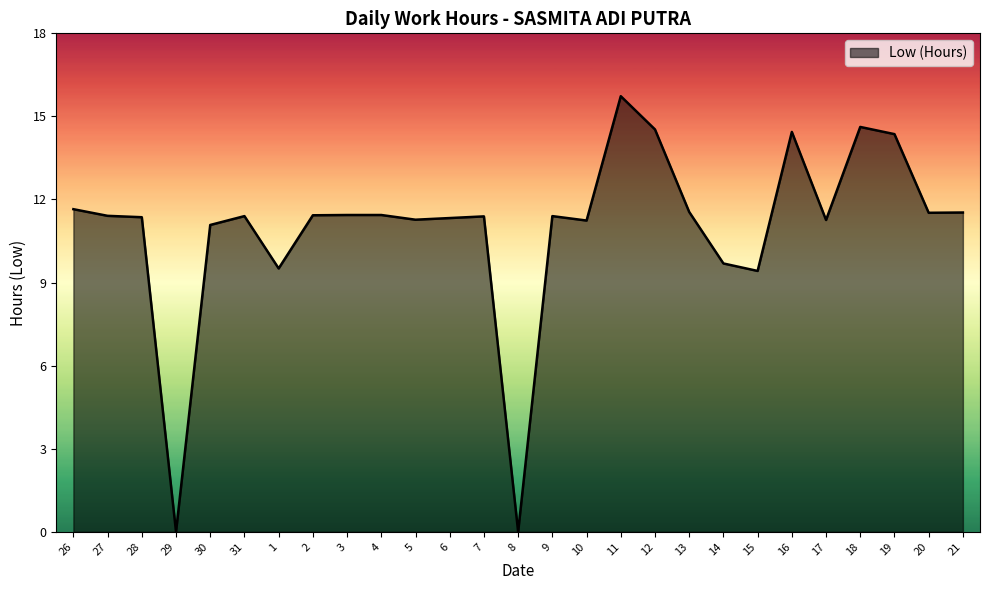

Which has a higher value, 21 or 19?

19